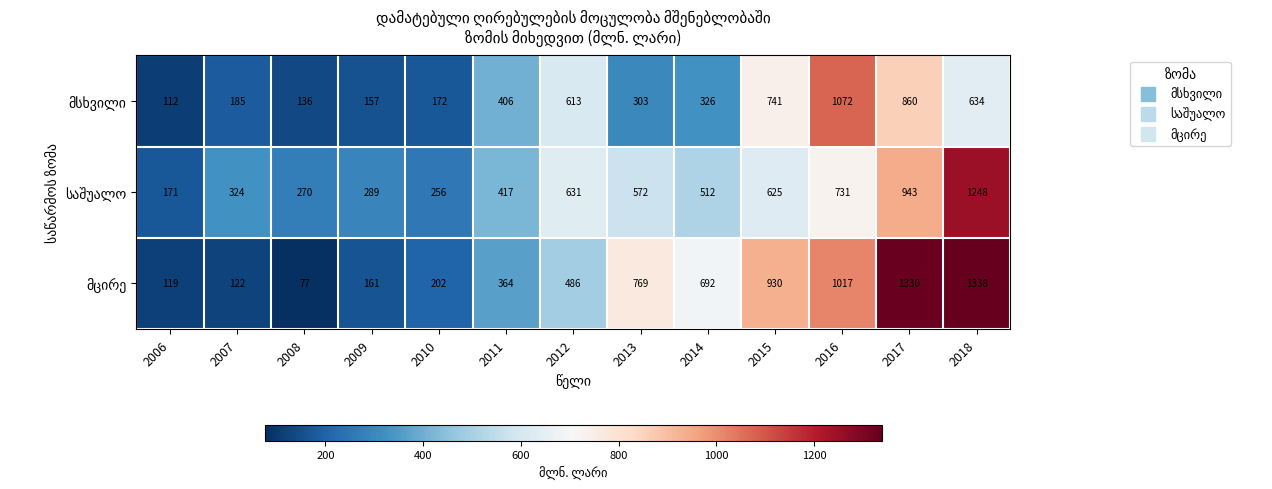

What is the spread (max minus min) of values at 2014?

366